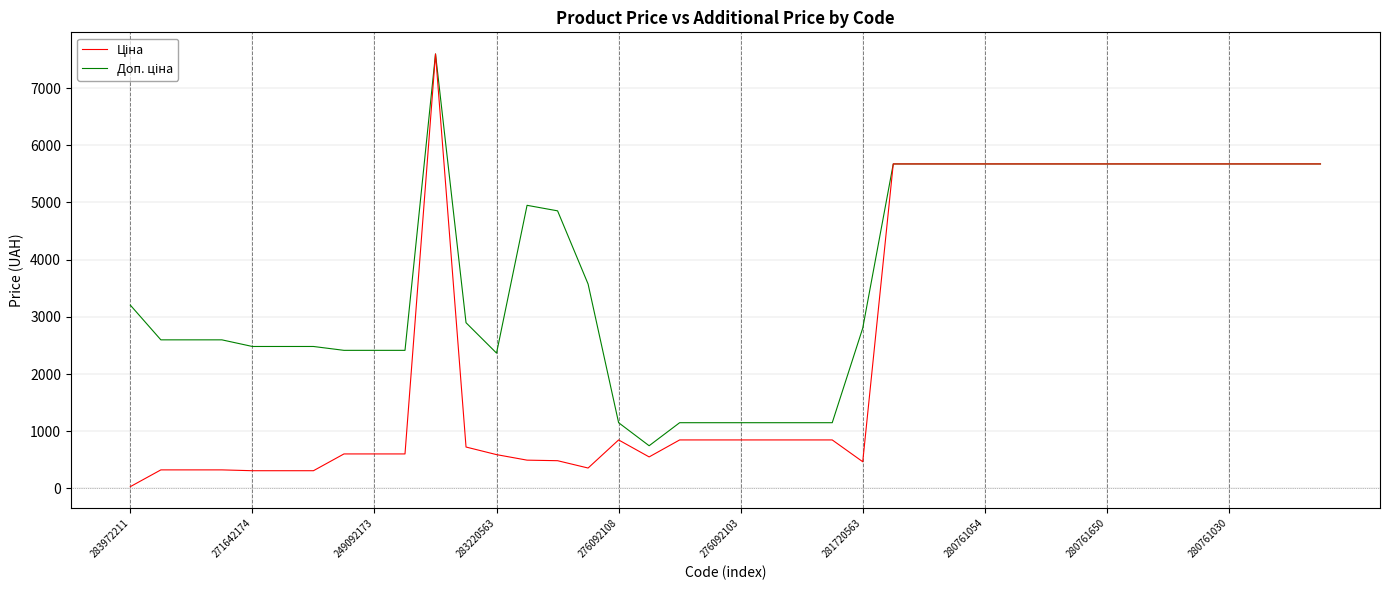

What is the greatest value displayed?

7596.5